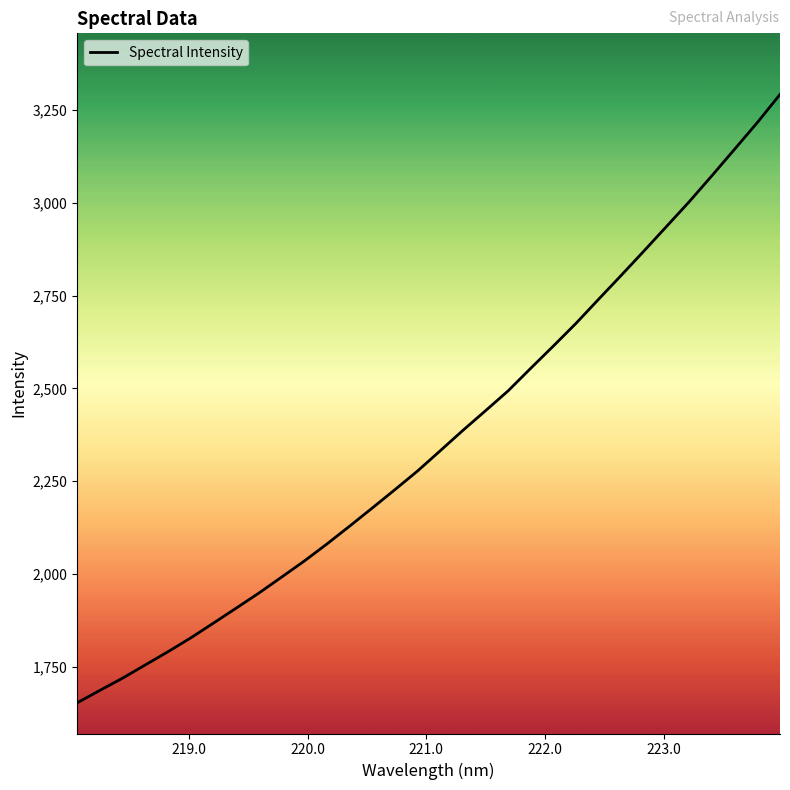

What is the difference between the maximum and minimum values?

1638.6